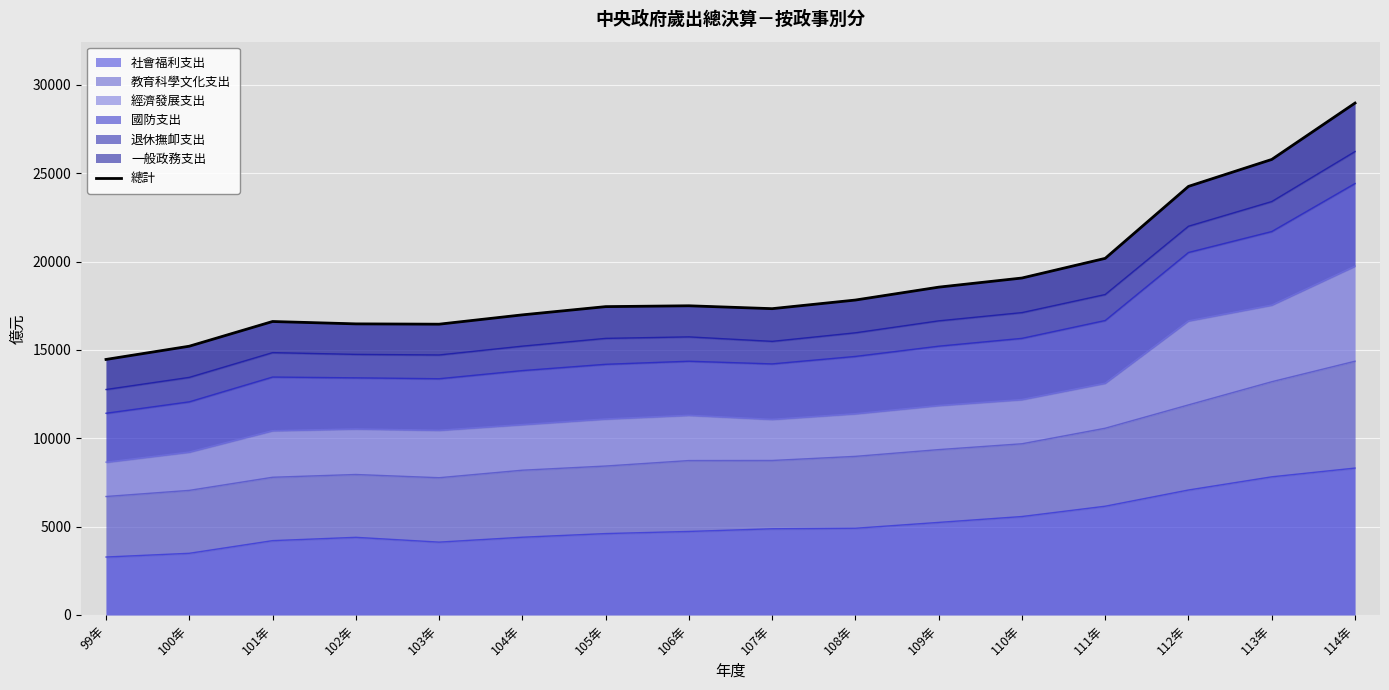

What is the difference between the maximum and minimum values?

14515